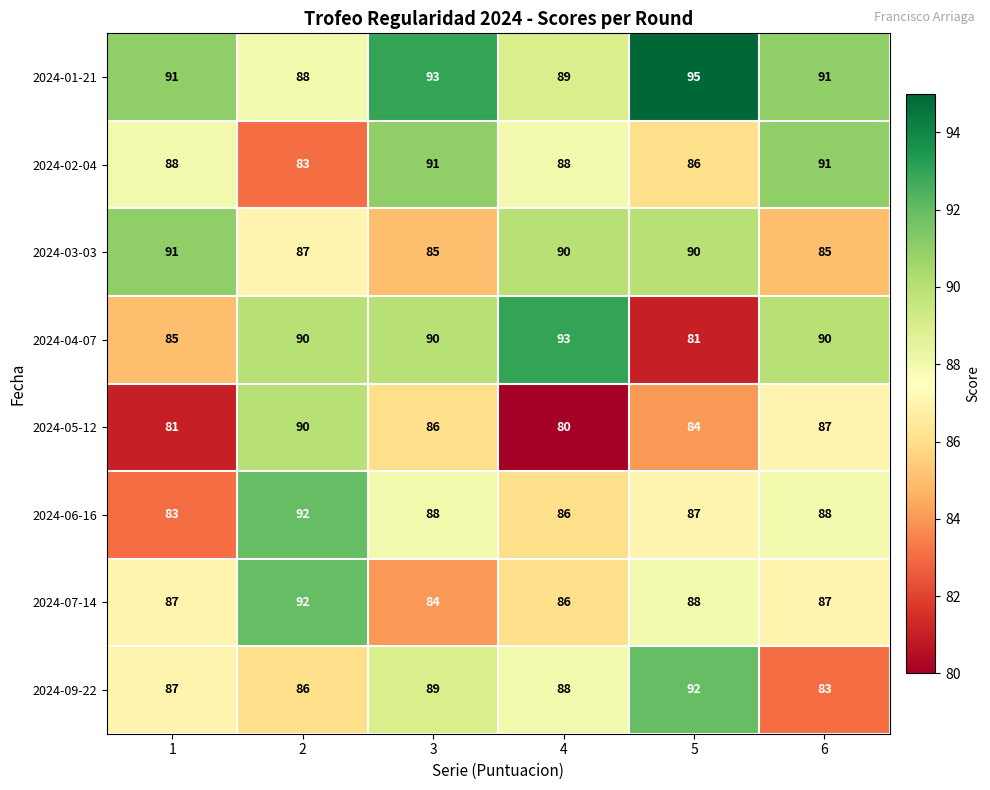

Which series has the largest total across all categories?

2024-01-21